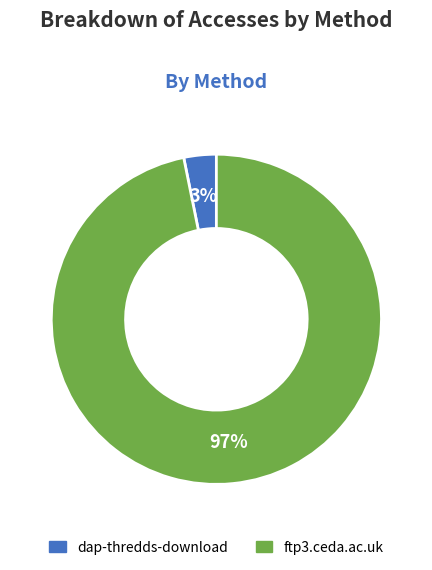

Is it true that dap-thredds-download is 3% of the pie?

True